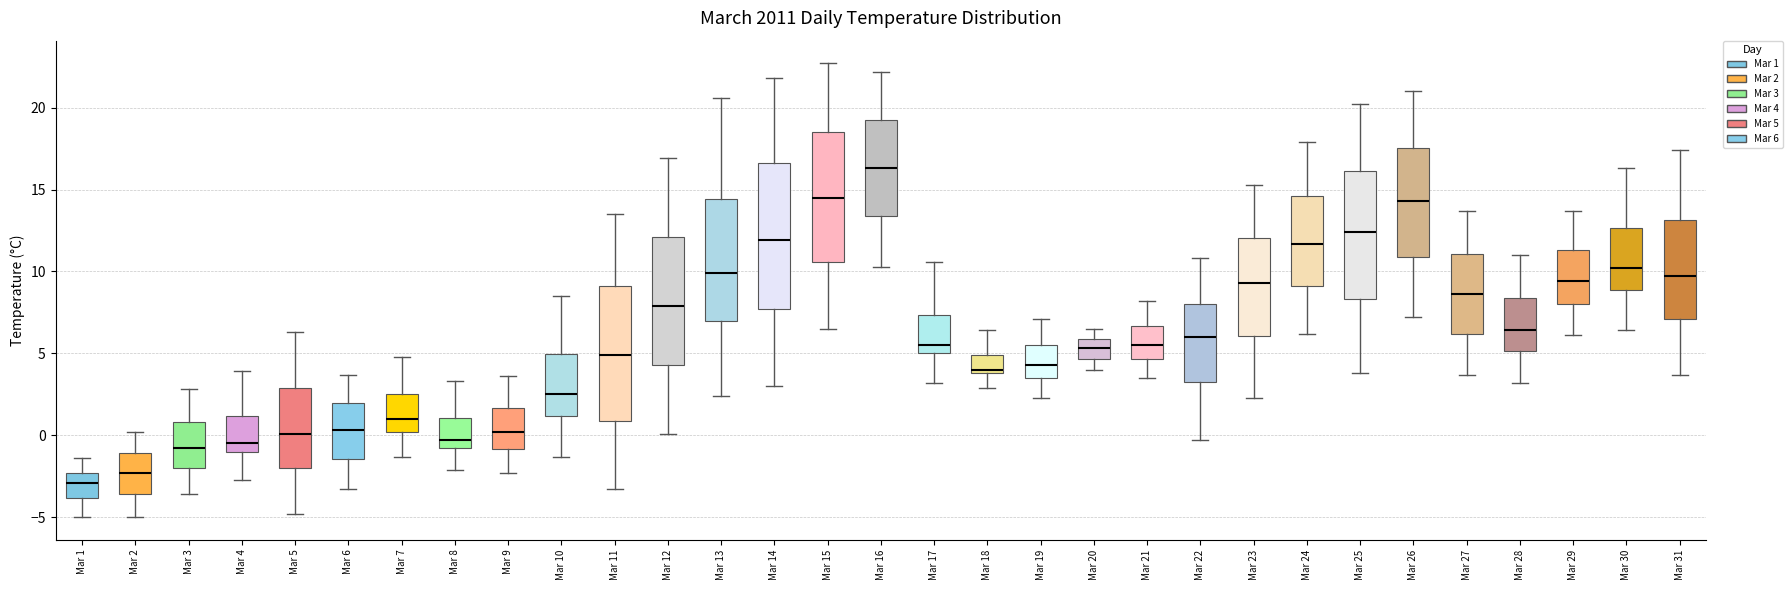

Reading left to right, read every box against the y-axis: the position of its median line, the range the box covers, and the ends of its whiskers. The values are not printed on the chart, so give them approximately, as read against the axis.

Mar 1: median -3.0, box -4.0 to -2.5, whiskers -5.0 to -1.5
Mar 2: median -2.5, box -3.5 to -1.0, whiskers -5.0 to 0.0
Mar 3: median -1.0, box -2.0 to 1.0, whiskers -3.5 to 3.0
Mar 4: median -0.5, box -1.0 to 1.0, whiskers -2.5 to 4.0
Mar 5: median 0.0, box -2.0 to 3.0, whiskers -5.0 to 6.5
Mar 6: median 0.5, box -1.5 to 2.0, whiskers -3.5 to 3.5
Mar 7: median 1.0, box 0.0 to 2.5, whiskers -1.5 to 5.0
Mar 8: median -0.5 (just above the box's lower edge), box -0.5 to 1.0, whiskers -2.0 to 3.5
Mar 9: median 0.0, box -1.0 to 1.5, whiskers -2.5 to 3.5
Mar 10: median 2.5, box 1.0 to 5.0, whiskers -1.5 to 8.5
Mar 11: median 5.0, box 1.0 to 9.0, whiskers -3.5 to 13.5
Mar 12: median 8.0, box 4.5 to 12.0, whiskers 0.0 to 17.0
Mar 13: median 10.0, box 7.0 to 14.5, whiskers 2.5 to 20.5
Mar 14: median 12.0, box 7.5 to 16.5, whiskers 3.0 to 22.0
Mar 15: median 14.5, box 10.5 to 18.5, whiskers 6.5 to 22.5
Mar 16: median 16.5, box 13.5 to 19.0, whiskers 10.5 to 22.0
Mar 17: median 5.5, box 5.0 to 7.5, whiskers 3.0 to 10.5
Mar 18: median 4.0 (just above the box's lower edge), box 4.0 to 5.0, whiskers 3.0 to 6.5
Mar 19: median 4.5, box 3.5 to 5.5, whiskers 2.5 to 7.0
Mar 20: median 5.5, box 4.5 to 6.0, whiskers 4.0 to 6.5
Mar 21: median 5.5, box 4.5 to 6.5, whiskers 3.5 to 8.0
Mar 22: median 6.0, box 3.0 to 8.0, whiskers -0.5 to 11.0
Mar 23: median 9.5, box 6.0 to 12.0, whiskers 2.5 to 15.5
Mar 24: median 11.5, box 9.0 to 14.5, whiskers 6.0 to 18.0
Mar 25: median 12.5, box 8.5 to 16.0, whiskers 4.0 to 20.0
Mar 26: median 14.5, box 11.0 to 17.5, whiskers 7.0 to 21.0
Mar 27: median 8.5, box 6.0 to 11.0, whiskers 3.5 to 13.5
Mar 28: median 6.5, box 5.0 to 8.5, whiskers 3.0 to 11.0
Mar 29: median 9.5, box 8.0 to 11.5, whiskers 6.0 to 13.5
Mar 30: median 10.0, box 9.0 to 12.5, whiskers 6.5 to 16.5
Mar 31: median 9.5, box 7.0 to 13.0, whiskers 3.5 to 17.5